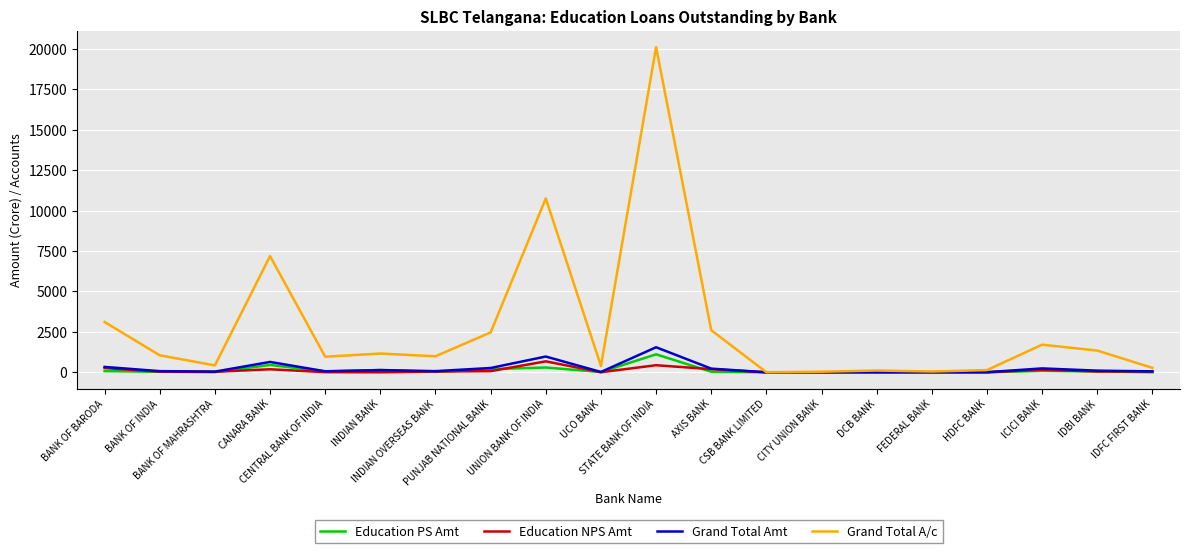

Which series has the largest total across all categories?

Grand Total A/c